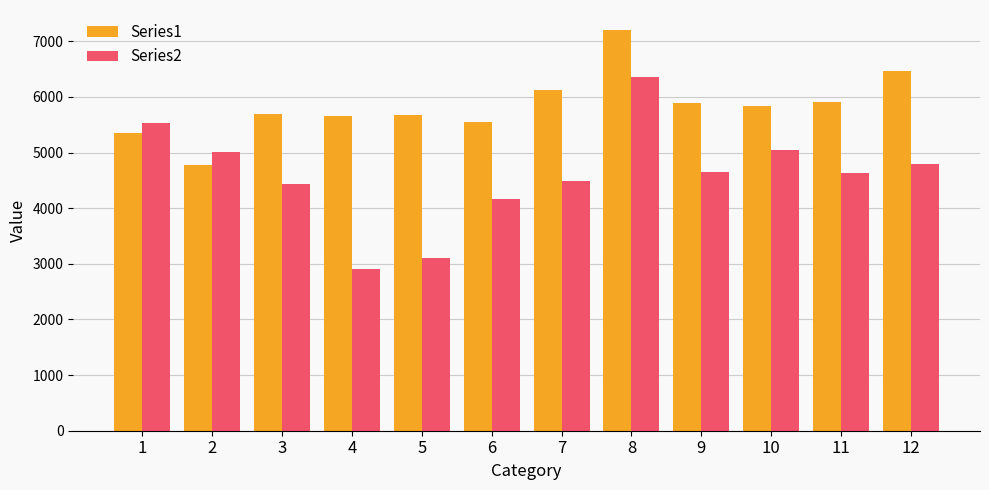

The value of Series1 at 3 is 5688. True or false?

True